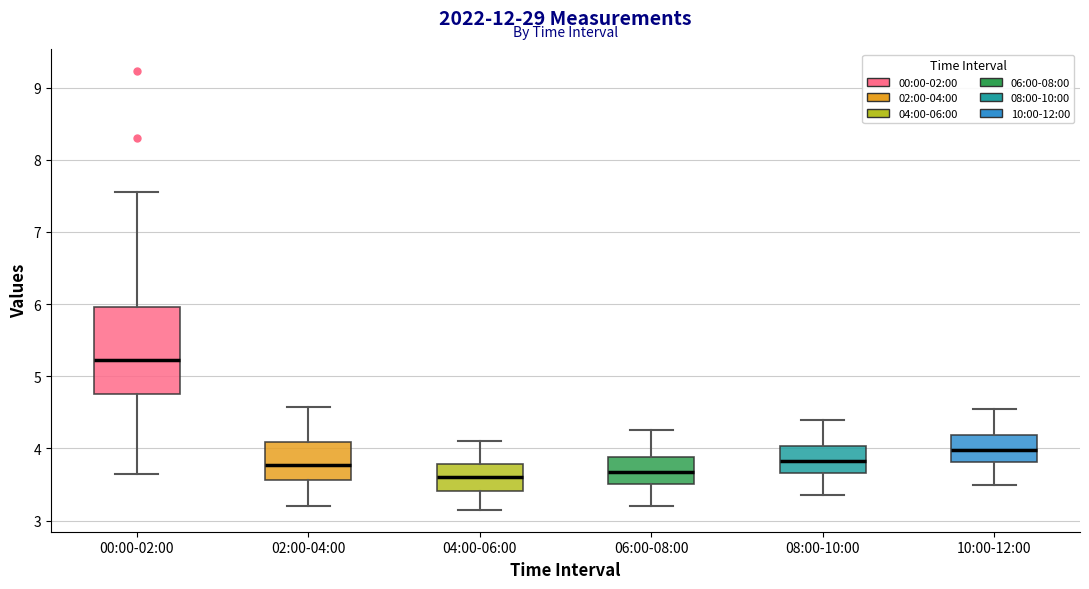

Reading left to right, read every box against the y-axis: the position of its median line, the range the box covers, and the ends of its whiskers. The values are not printed on the chart, so give them approximately, as read against the axis.

00:00-02:00: median 5.2, box 4.8 to 6.0, whiskers 3.7 to 7.6
02:00-04:00: median 3.8, box 3.6 to 4.1, whiskers 3.2 to 4.6
04:00-06:00: median 3.6, box 3.4 to 3.8, whiskers 3.2 to 4.1
06:00-08:00: median 3.7, box 3.5 to 3.9, whiskers 3.2 to 4.3
08:00-10:00: median 3.8, box 3.7 to 4.0, whiskers 3.4 to 4.4
10:00-12:00: median 4.0, box 3.8 to 4.2, whiskers 3.5 to 4.6